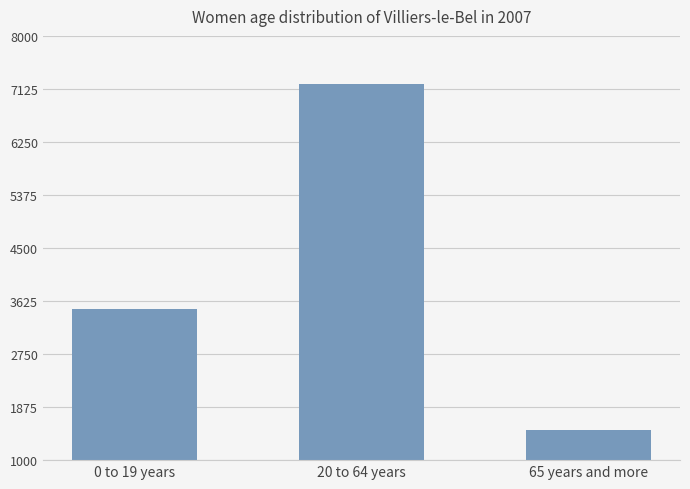

Count the values in the range 1500 to 7200.

3